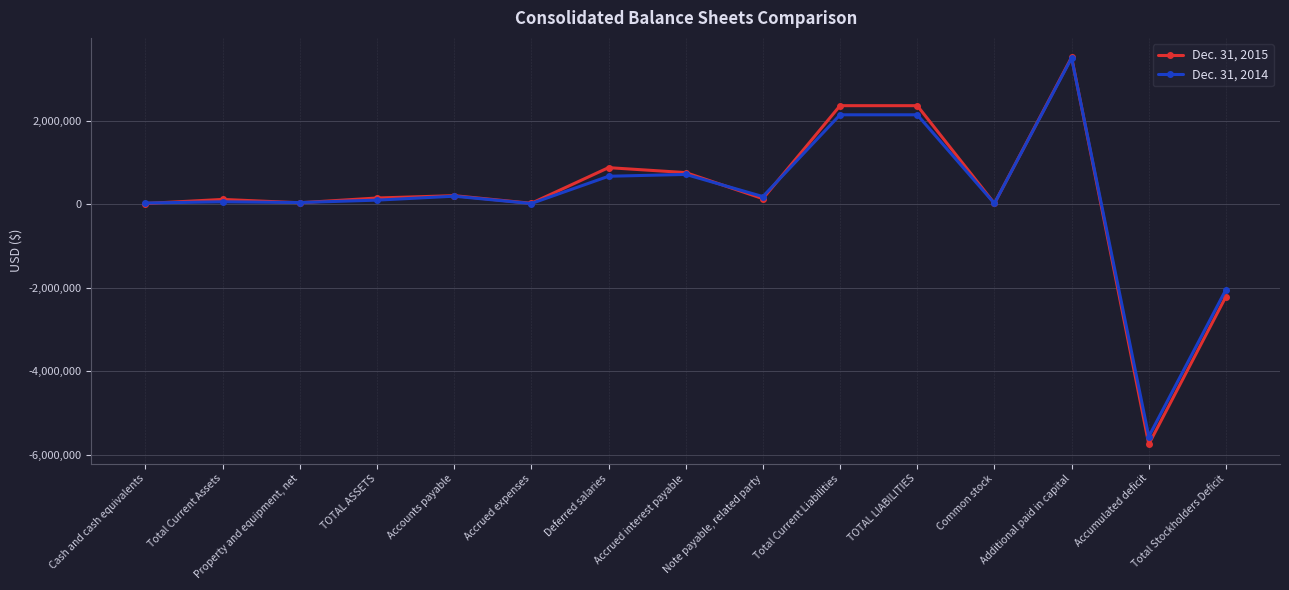

At Accrued interest payable, list the series in order from largest to smallest.

Dec. 31, 2015, Dec. 31, 2014